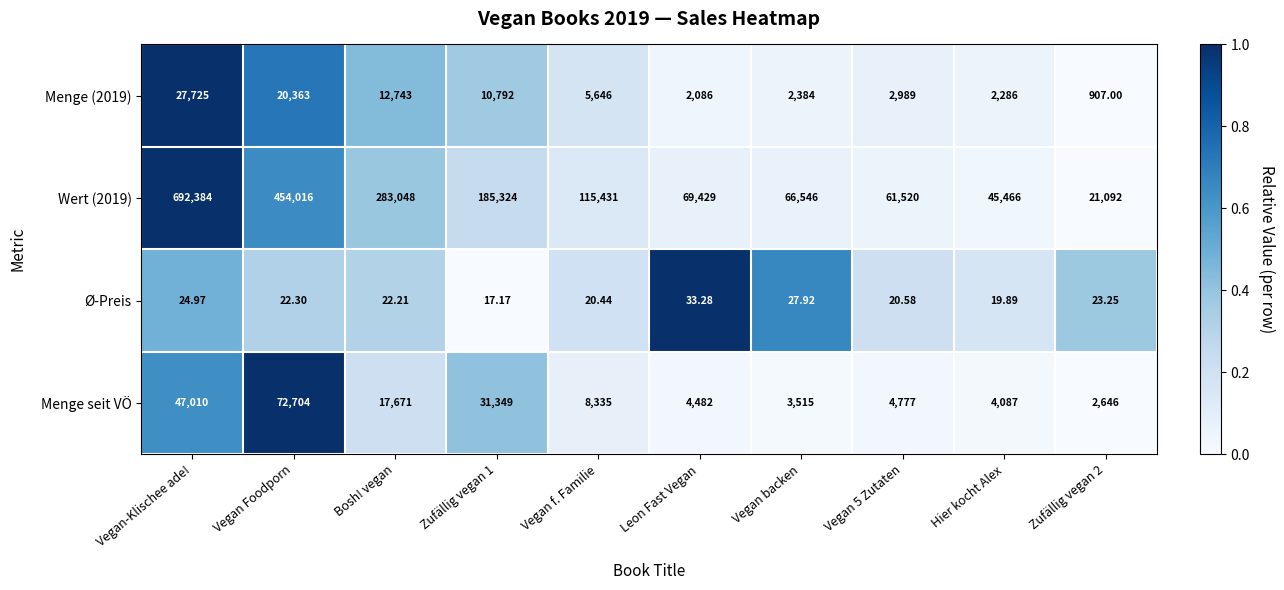

Which series has the largest total across all categories?

Wert (2019)